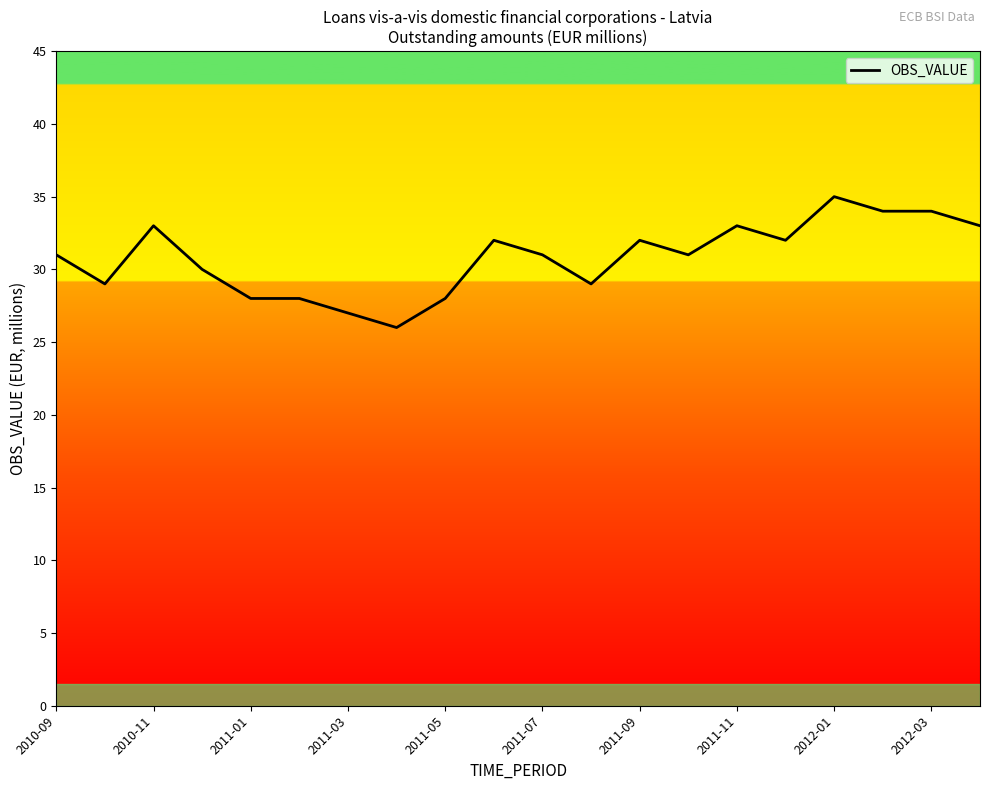

What is the minimum value shown in the chart?

26